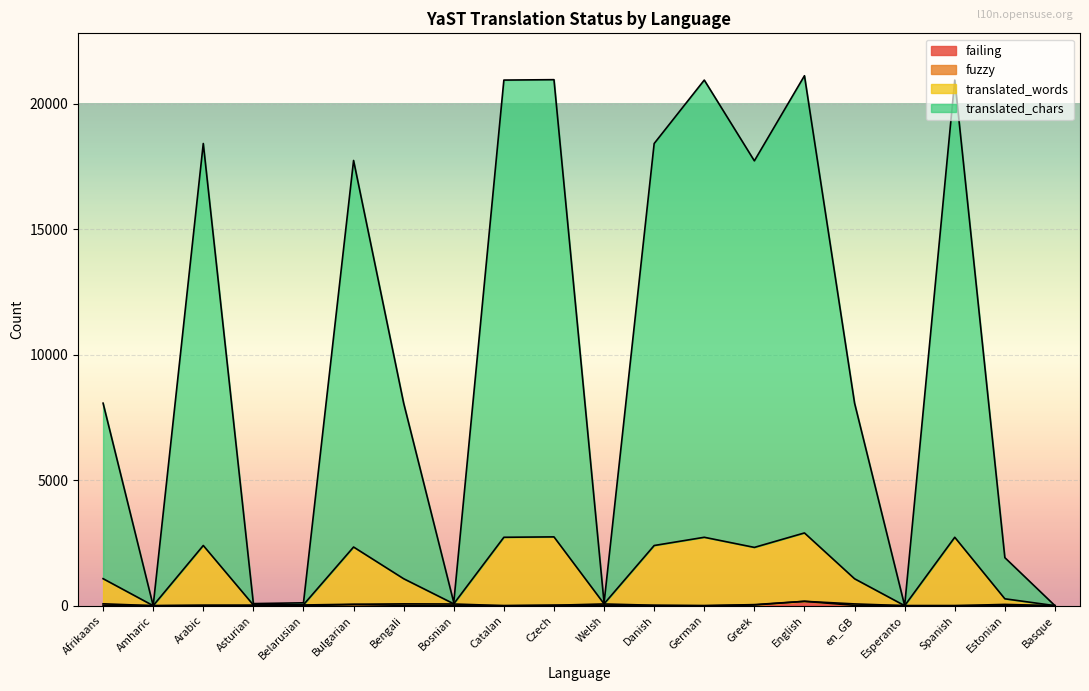

True or false: translated_chars and translated_words cross at least once.

False